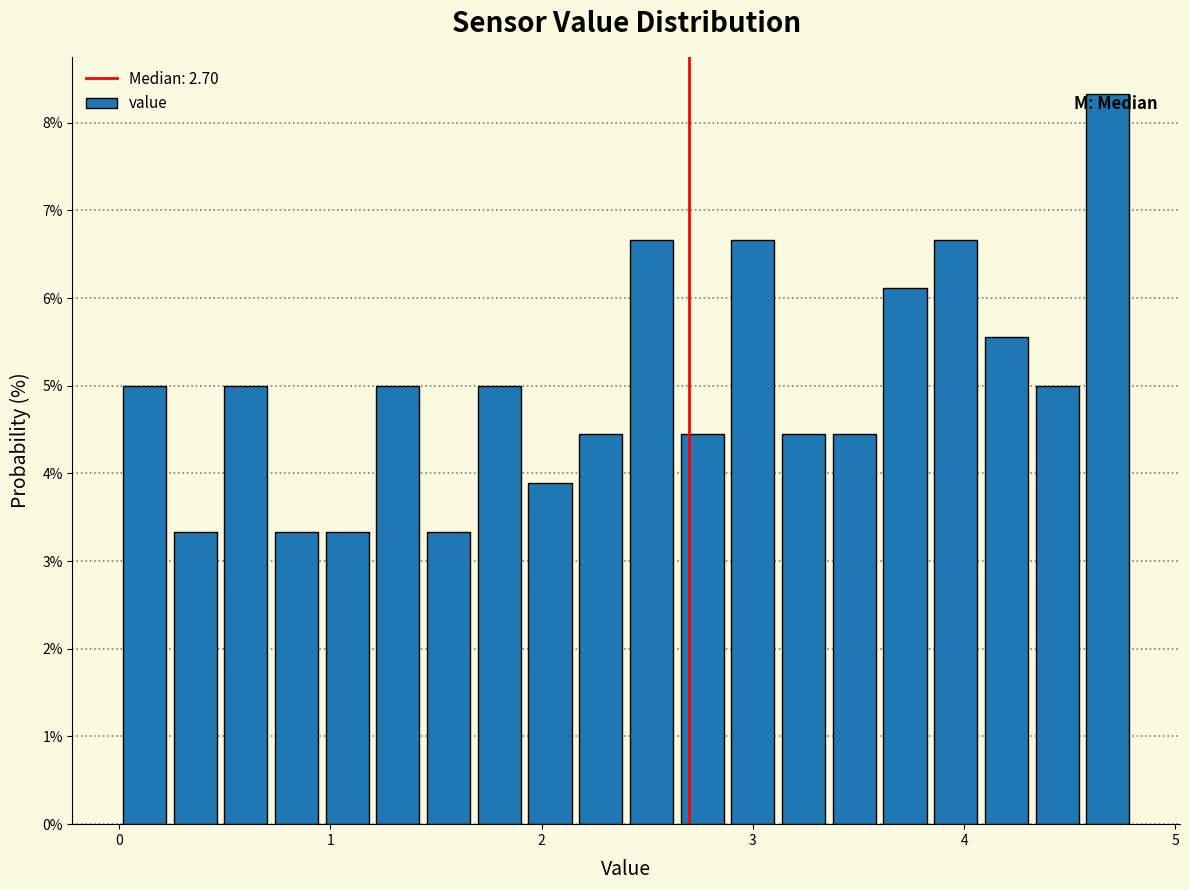

Read against the x-axis, roughly where is the centre of the tallest bar?

4.7